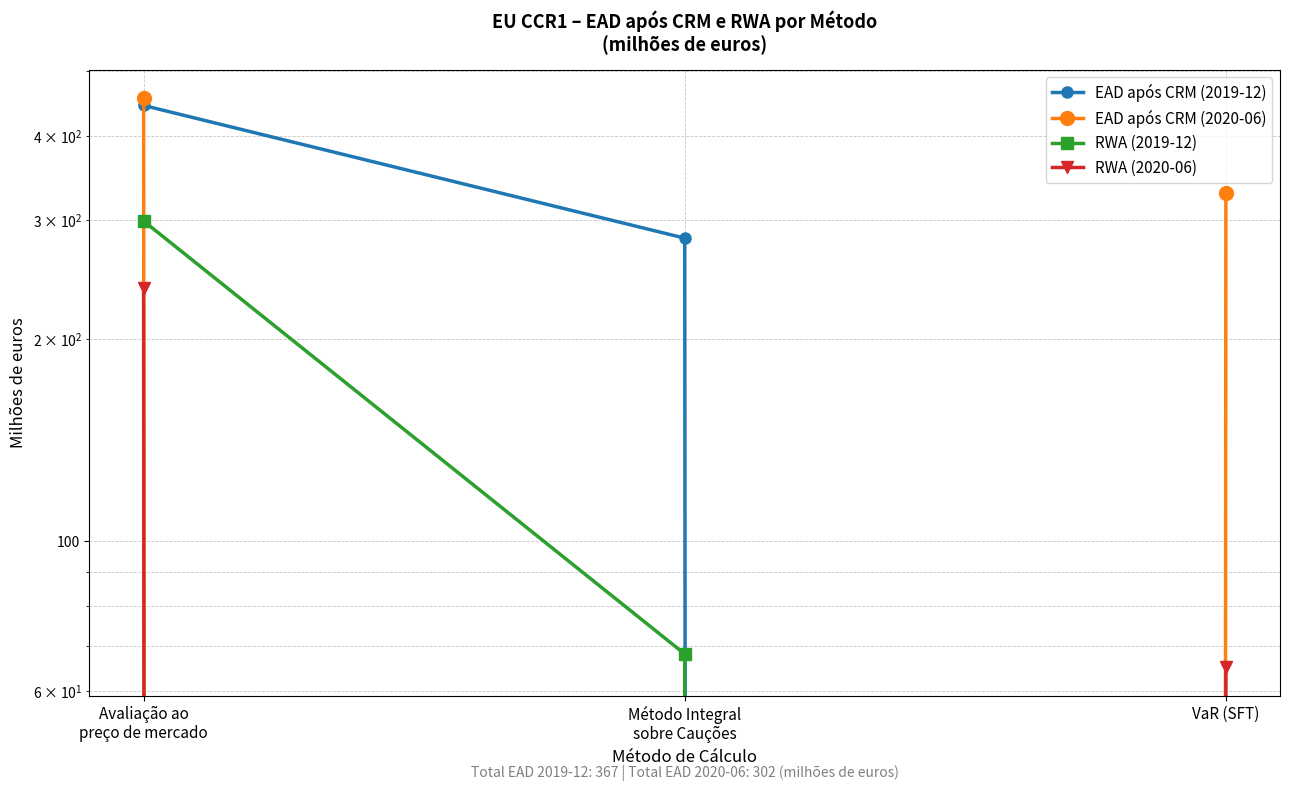

Reading left to right, list all the values displayed in this chart.

EAD após CRM (2019-12): Avaliação ao
preço de mercado=444	Método Integral
sobre Cauções=282	VaR (SFT)=0
EAD após CRM (2020-06): Avaliação ao
preço de mercado=455	Método Integral
sobre Cauções=0	VaR (SFT)=329
RWA (2019-12): Avaliação ao
preço de mercado=299	Método Integral
sobre Cauções=68	VaR (SFT)=0
RWA (2020-06): Avaliação ao
preço de mercado=238	Método Integral
sobre Cauções=0	VaR (SFT)=65